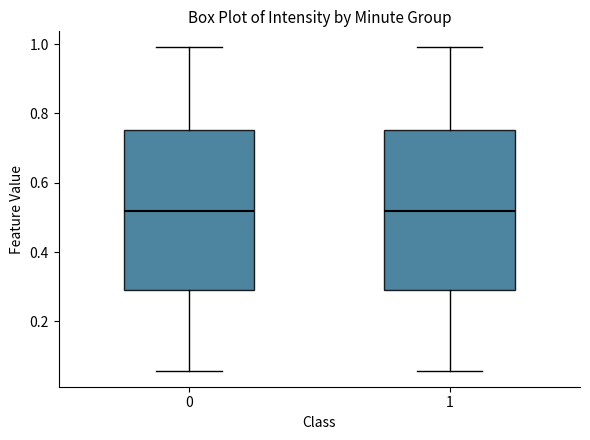

Where does the upper whisker of the box at x = 1 end on the y-axis? The values are not printed on the chart, so give them approximately, as read against the axis.

1.00